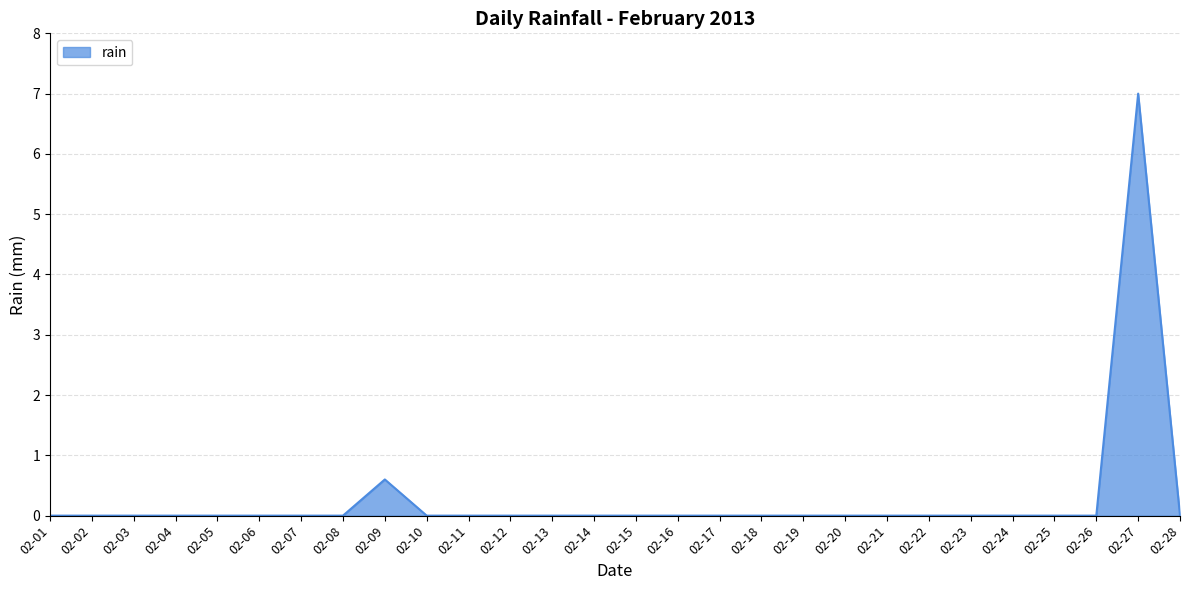

Is it true that the value at 02-28 is 0.0?

True